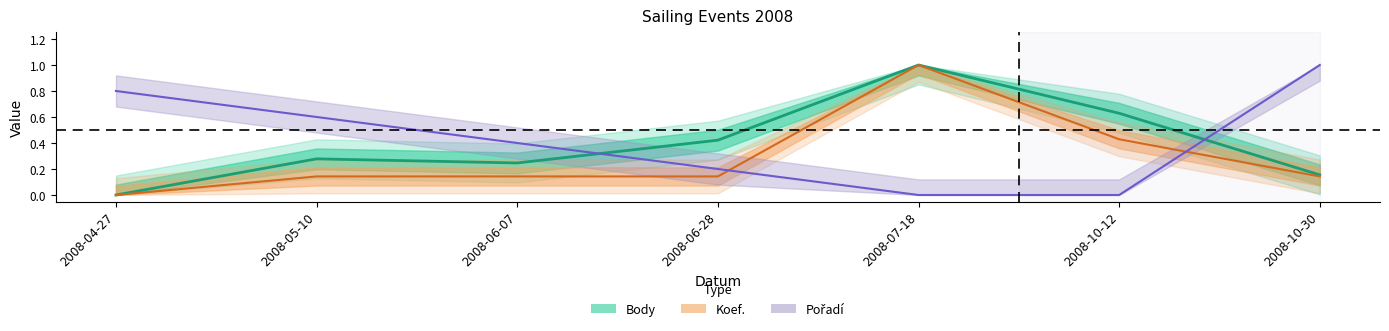

The Pořadí series shows 0.4 at 2008-06-07. True or false?

True